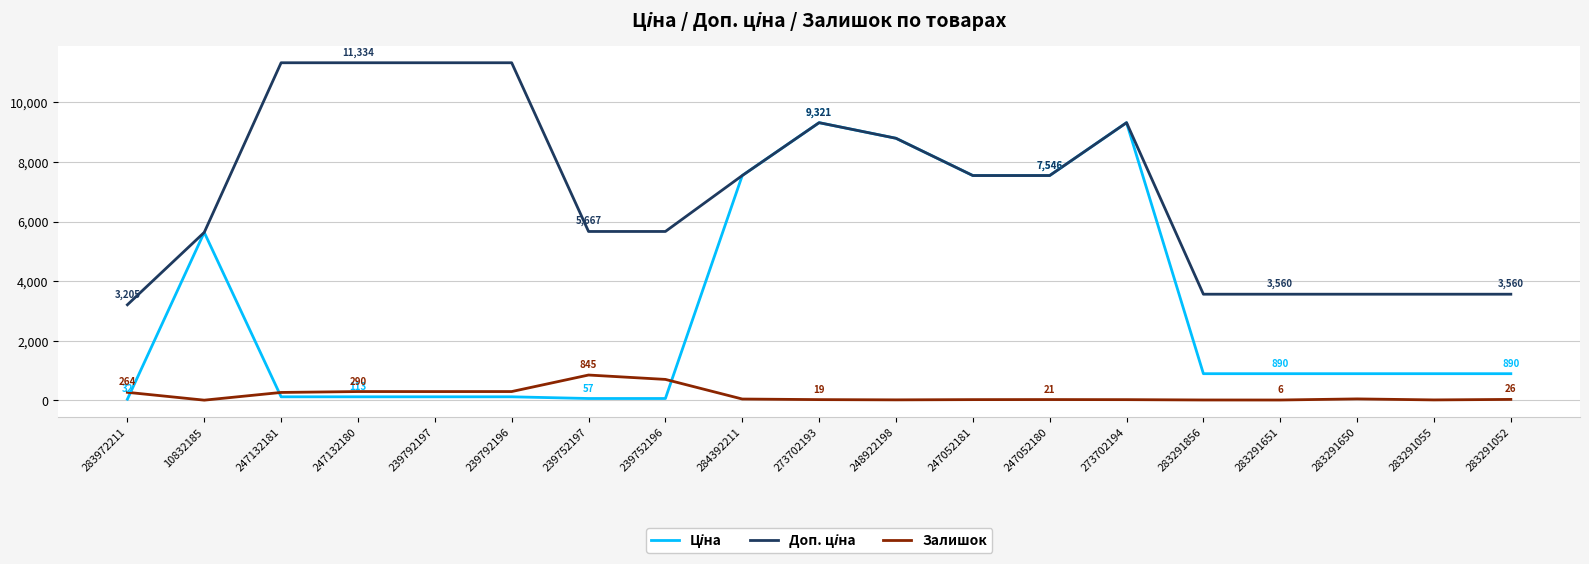

What is the greatest value displayed?

11334.0